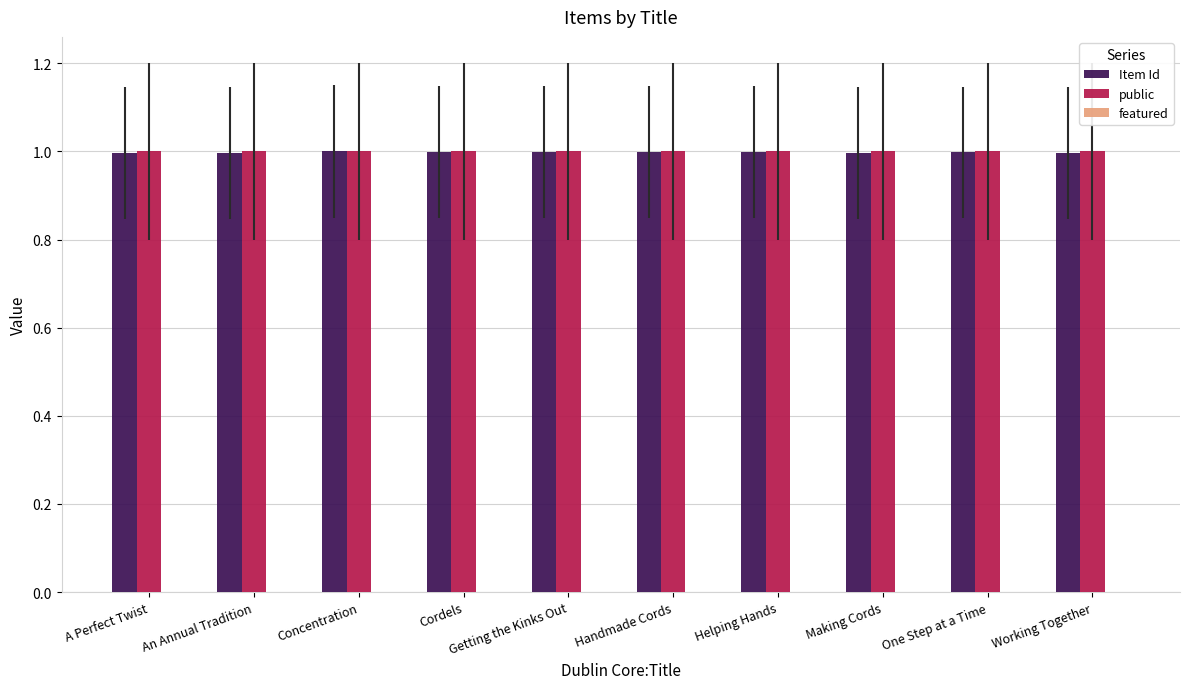

What is the sum of all Item Id values?

10.0